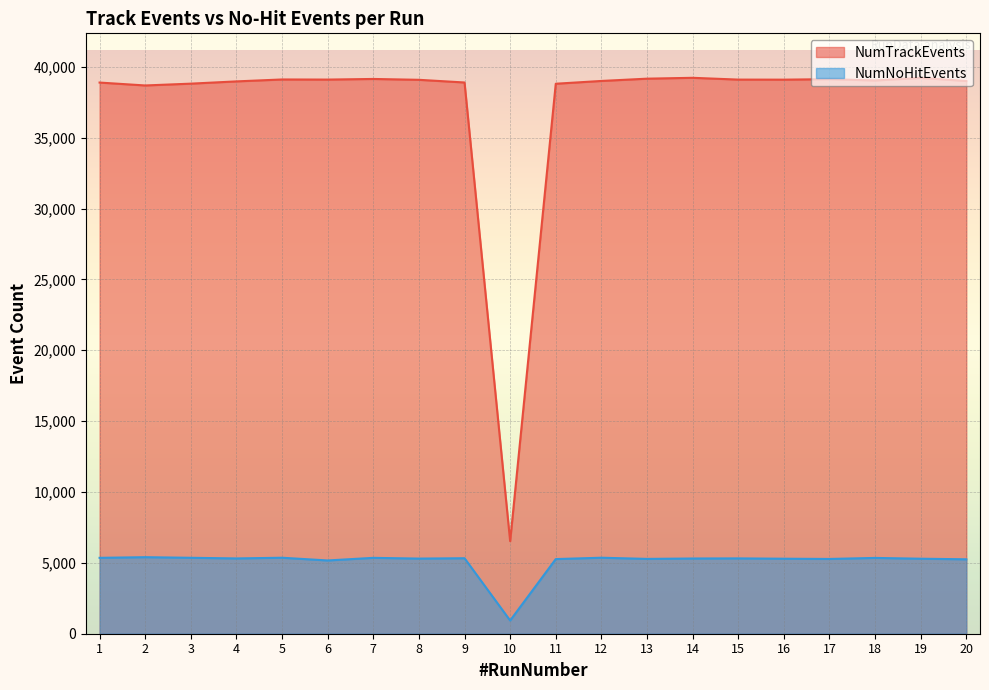

Which series has the largest range (max minus min)?

NumTrackEvents